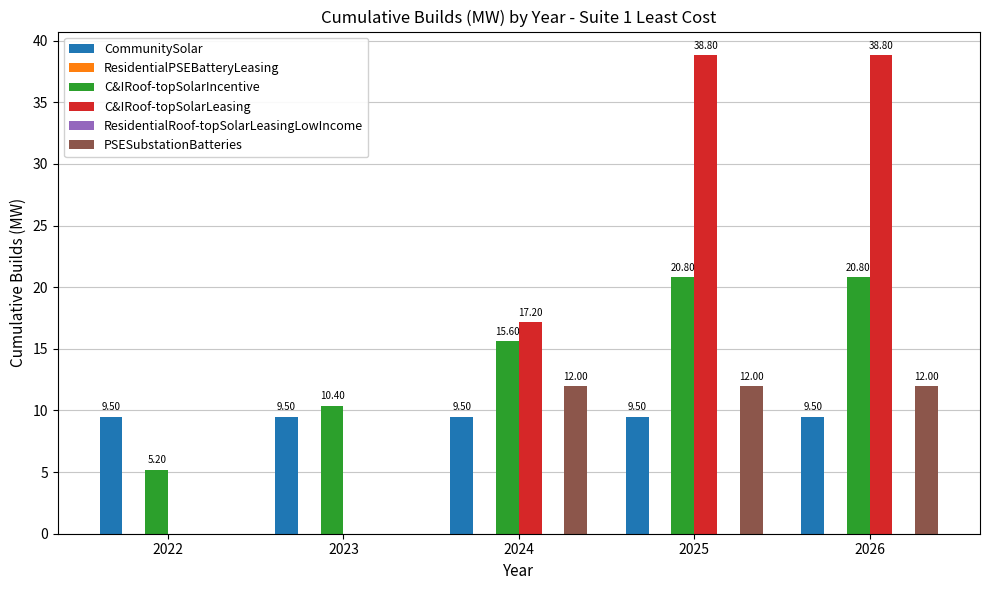

How many bars are there in total?

30